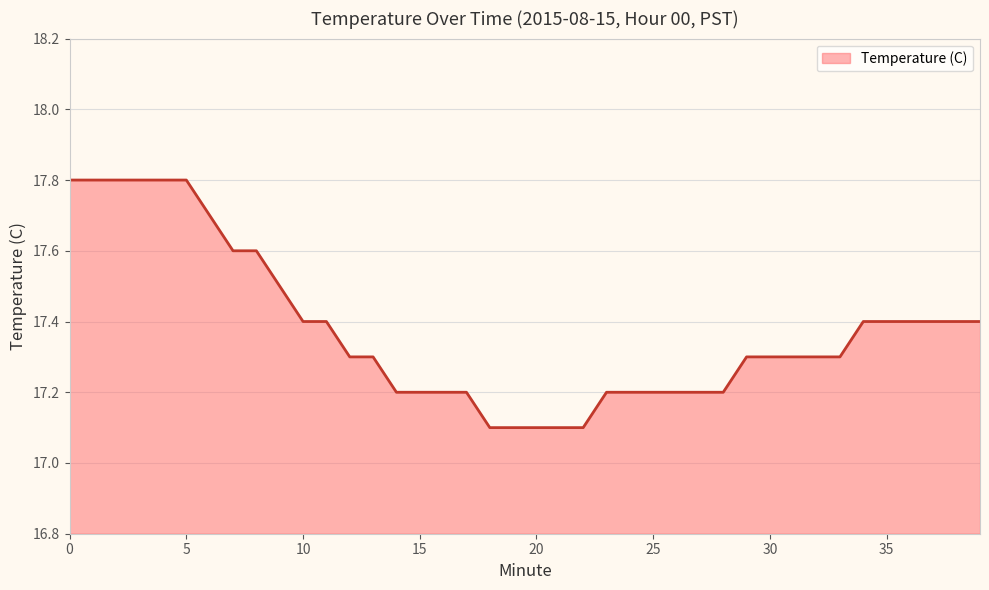

How many lines are shown in the chart?

1